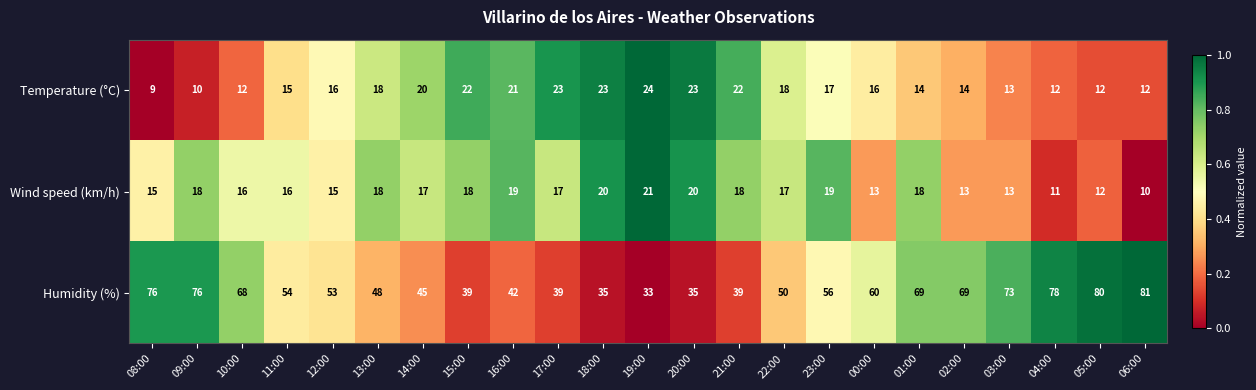

Which series has the widest spread of values?

Humidity (%)